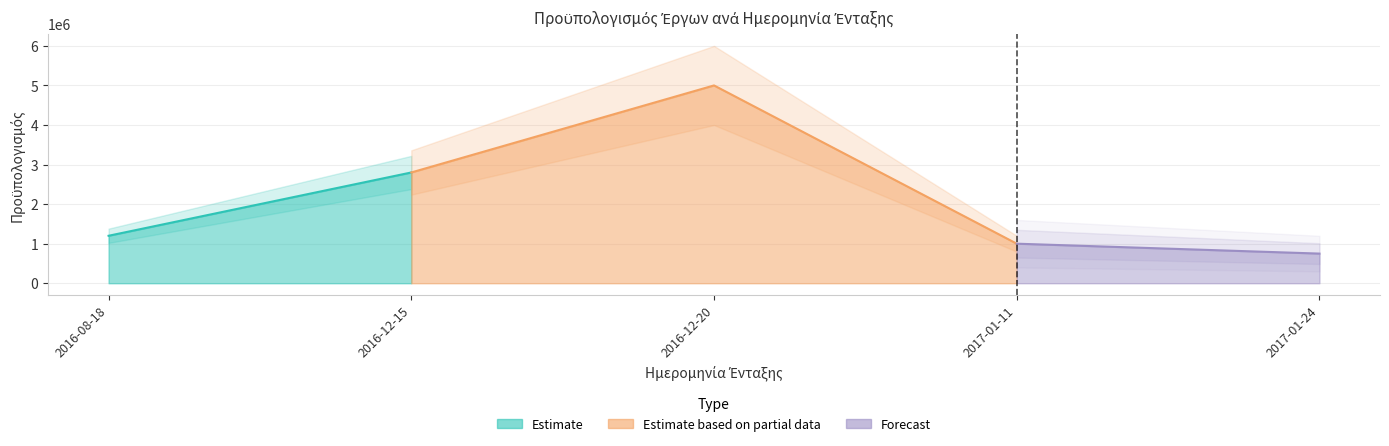

Where does the data first go above 1200000?

2016-12-15